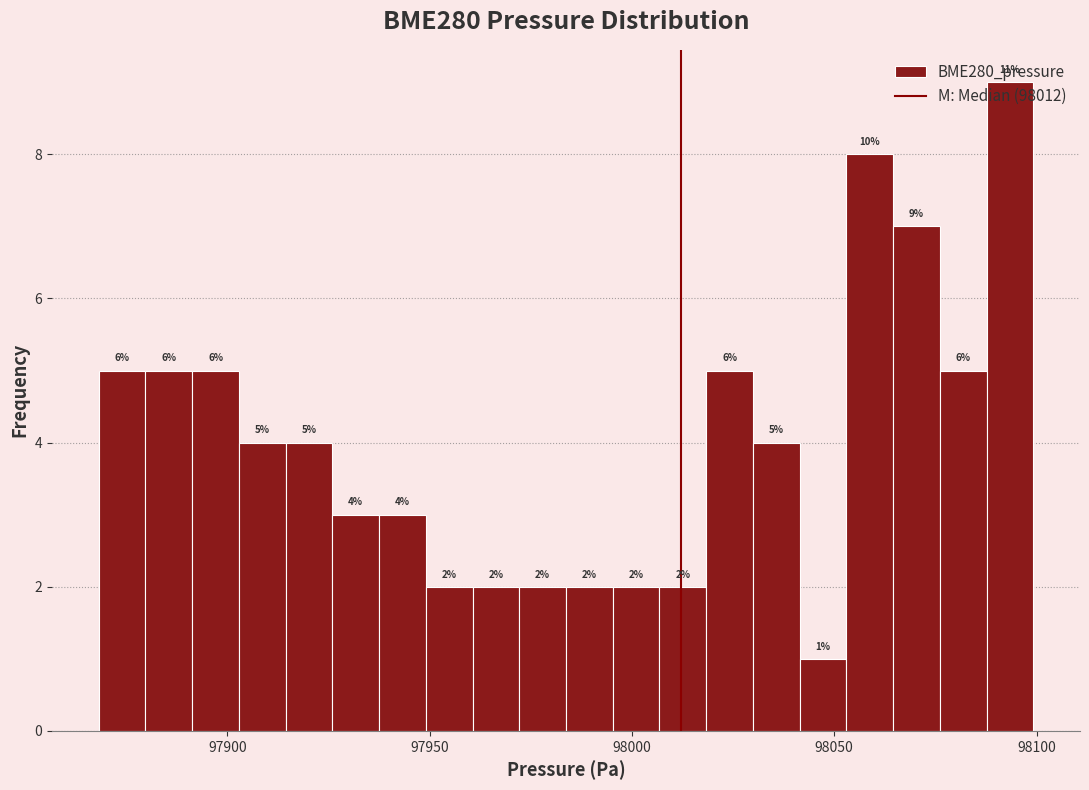

Around what value on the x-axis is the tallest bar? Give the approximate position of its centre, as read against the axis.

98095